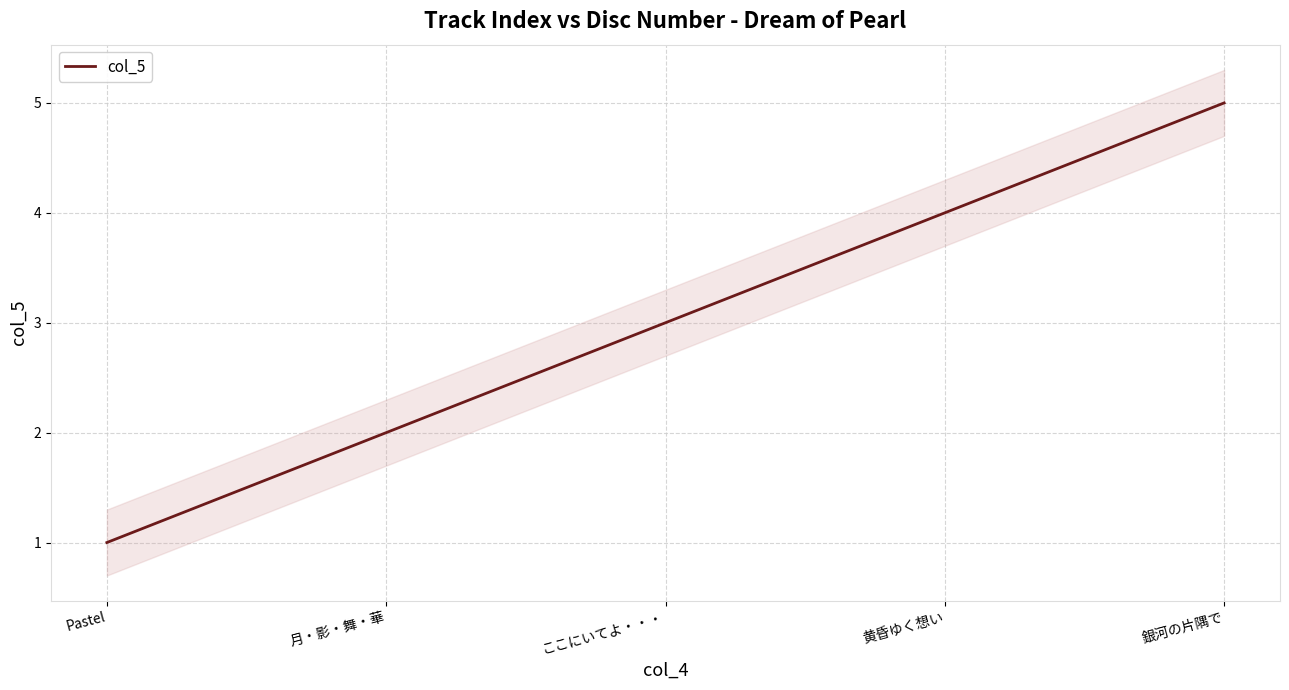

Which label corresponds to the smallest value in the chart?

Pastel